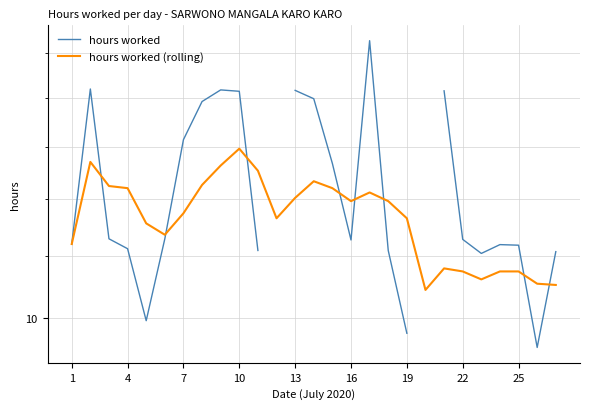

Rank the series by their maximum value, from highest to lowest.

hours worked, hours worked (rolling)